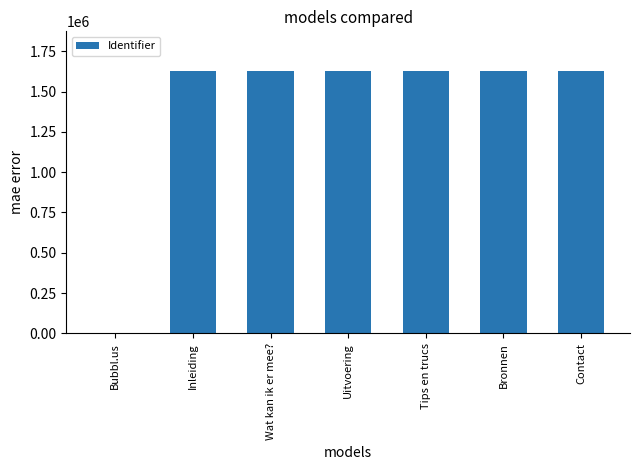

The value at Inleiding is 423007. True or false?

False